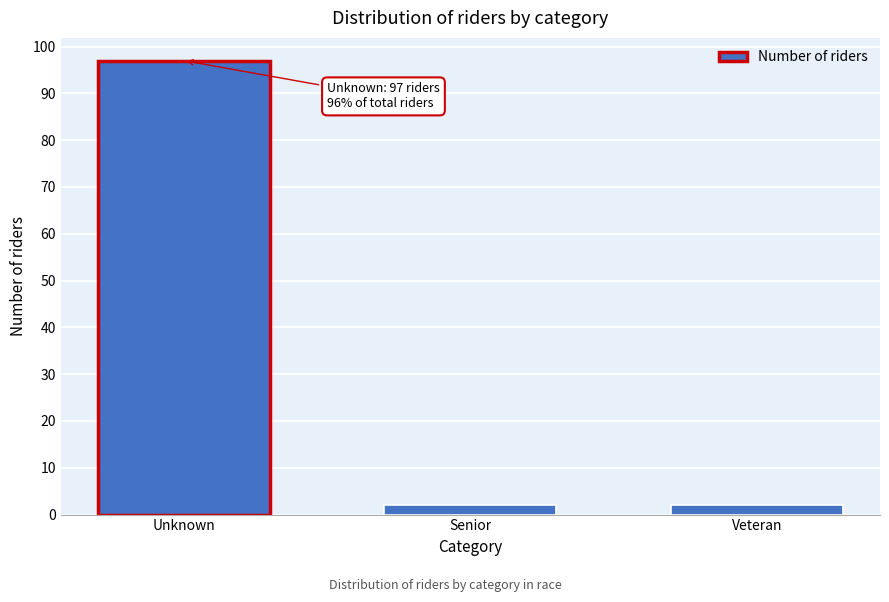

Reading right to left, what are all the values shown in this chart?

Veteran=2	Senior=2	Unknown=97